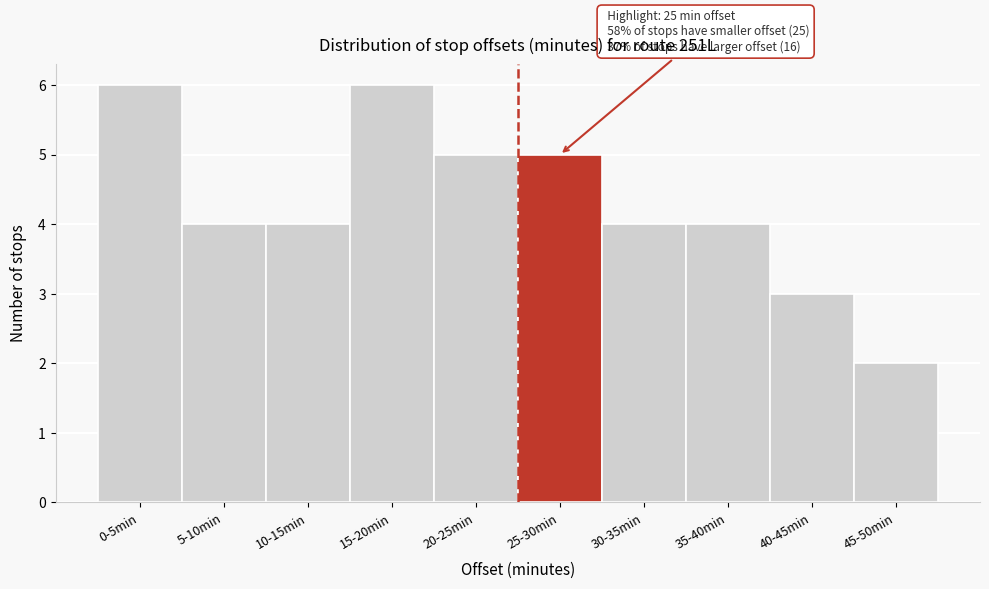

Reading left to right, transcribe all the data shown in this chart.

0-5min=6	5-10min=4	10-15min=4	15-20min=6	20-25min=5	25-30min=5	30-35min=4	35-40min=4	40-45min=3	45-50min=2